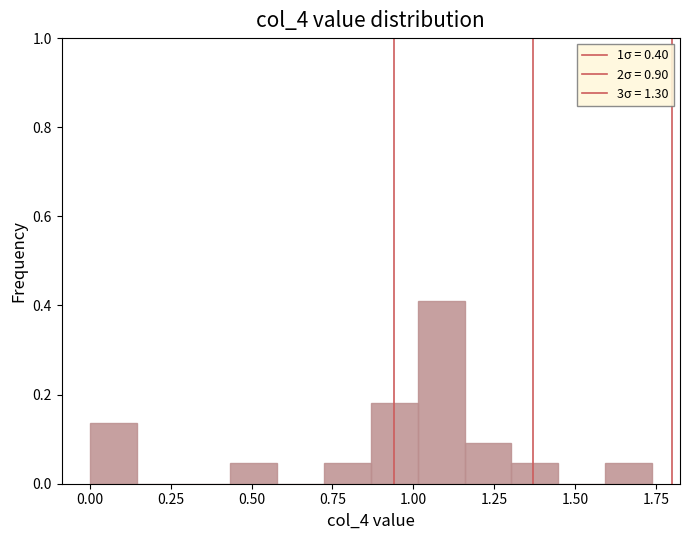

Around what value on the x-axis is the tallest bar? Give the approximate position of its centre, as read against the axis.

1.10